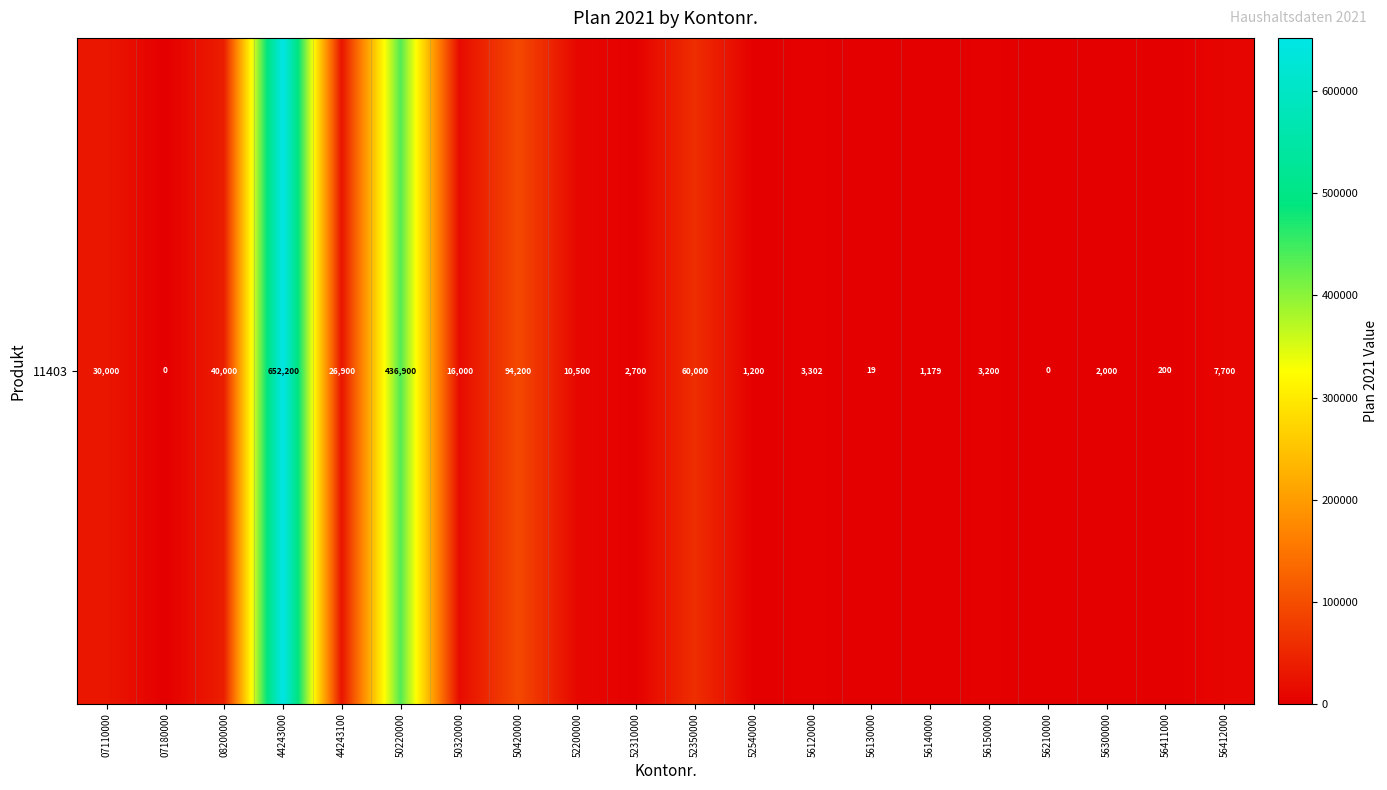

Reading left to right, extract all data points from this chart.

07110000=30000.0	07180000=0.0	08200000=40000.0	44243000=652200.0	44243100=26900.0	50220000=436900.0	50320000=16000.0	50420000=94200.0	52200000=10500.0	52310000=2700.0	52350000=60000.0	52540000=1200.0	56120000=3302.1	56130000=18.5	56140000=1179.4	56150000=3200.0	56210000=0.0	56300000=2000.0	56411000=200.0	56412000=7700.0